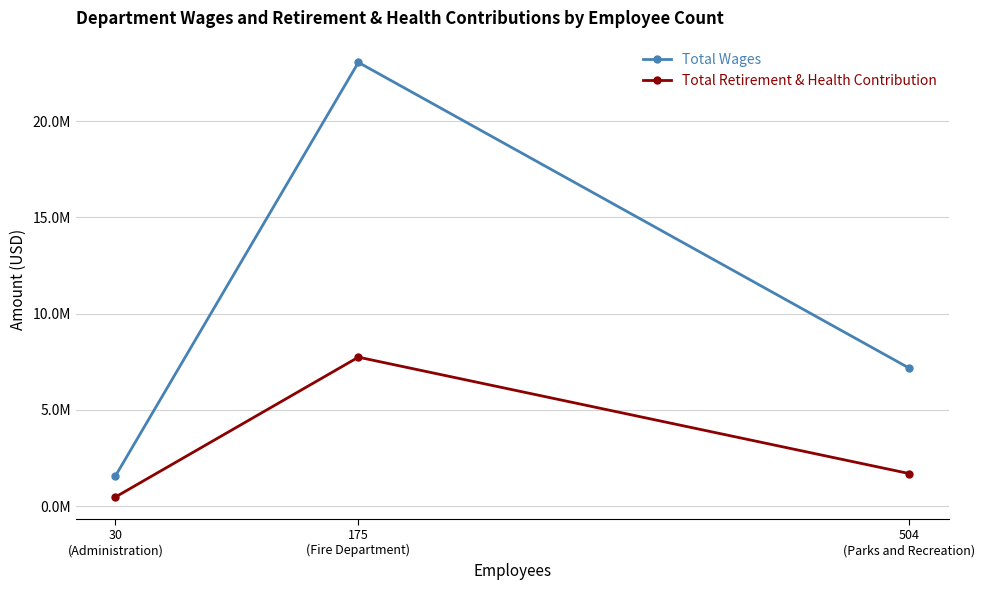

At which label does Total Wages reach its minimum?

30
(Administration)